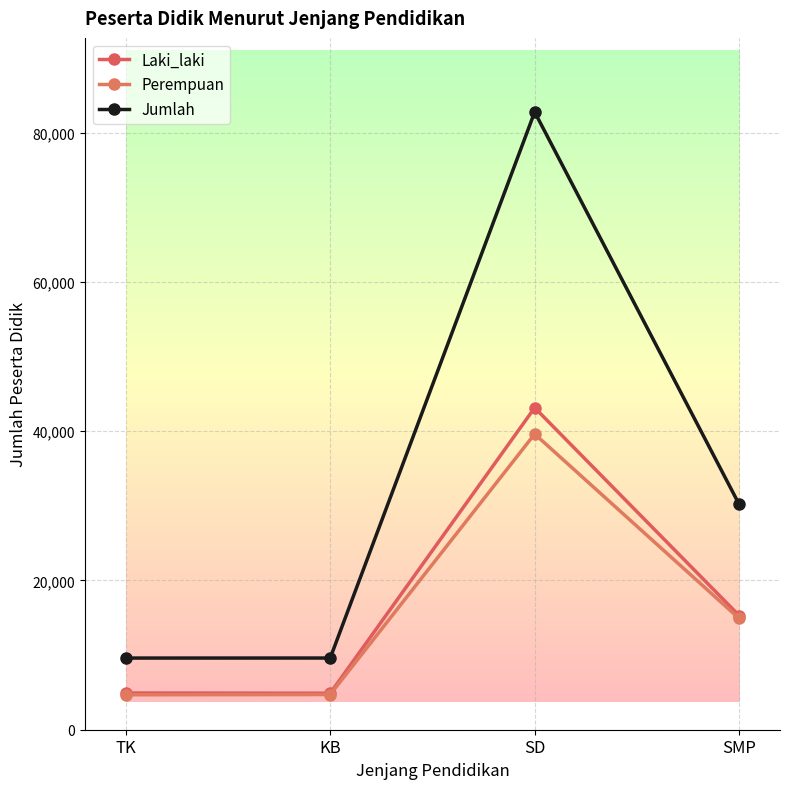

How many interior local peaks does the Jumlah series have?

1